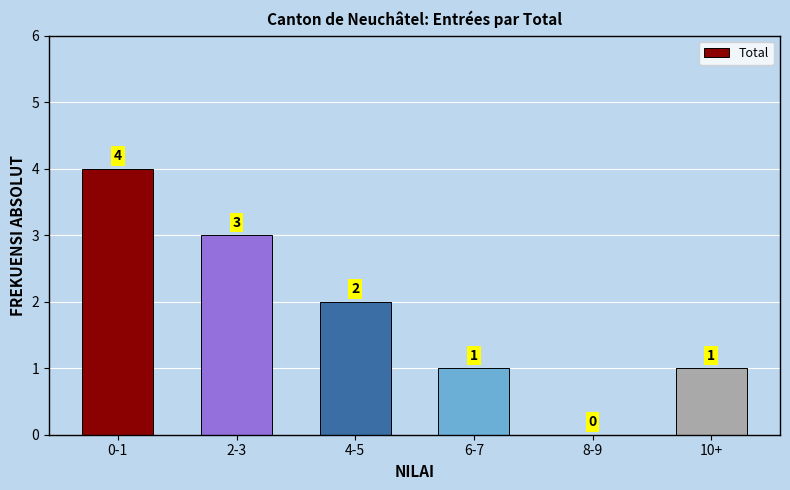

Reading left to right, transcribe all the data shown in this chart.

0-1=4	2-3=3	4-5=2	6-7=1	8-9=0	10+=1